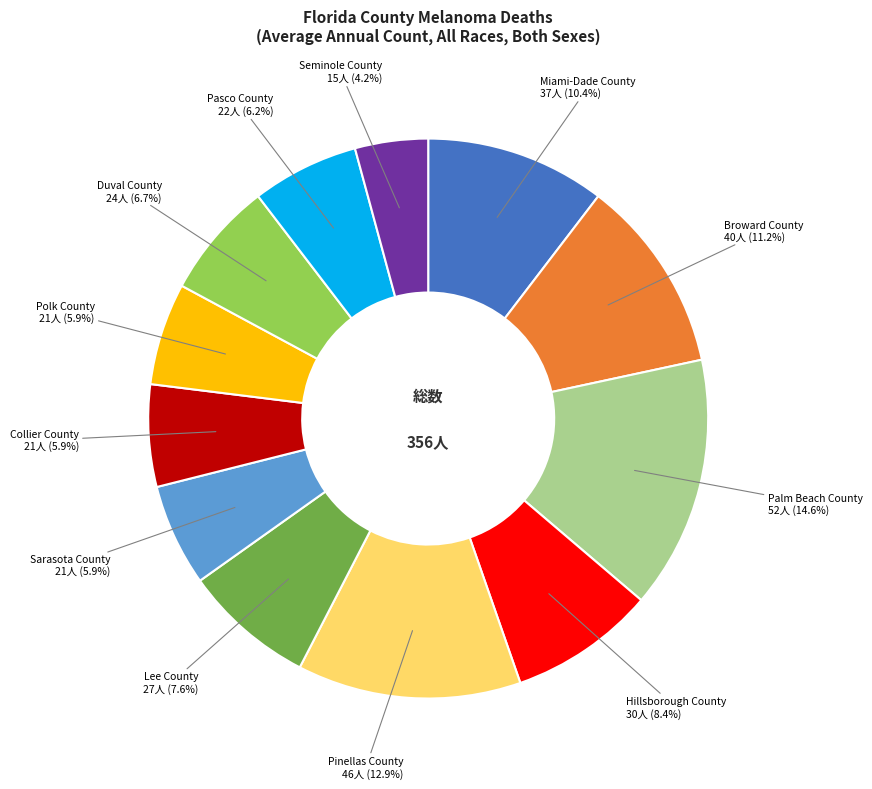

Does any single category account for the majority?

No